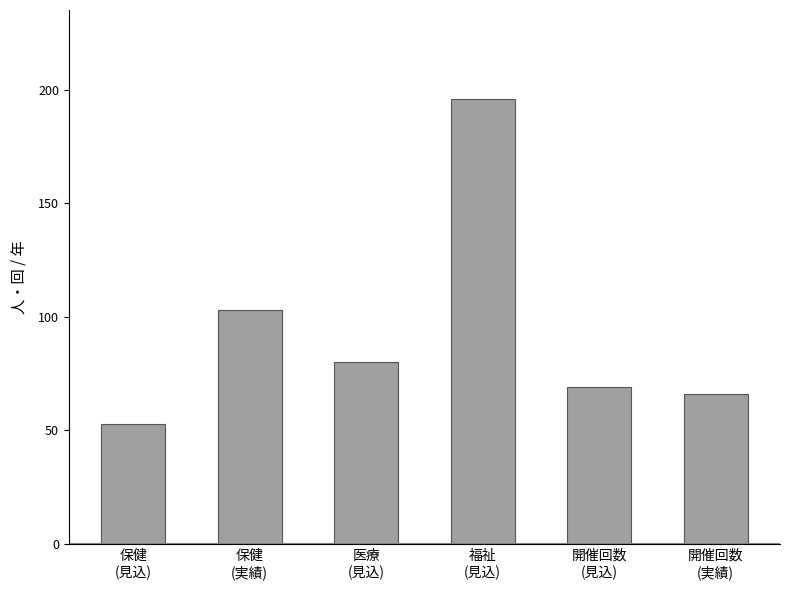

Approximately how many times larger is the value at 開催回数
(実績) compared to 保健
(実績)?

0.6